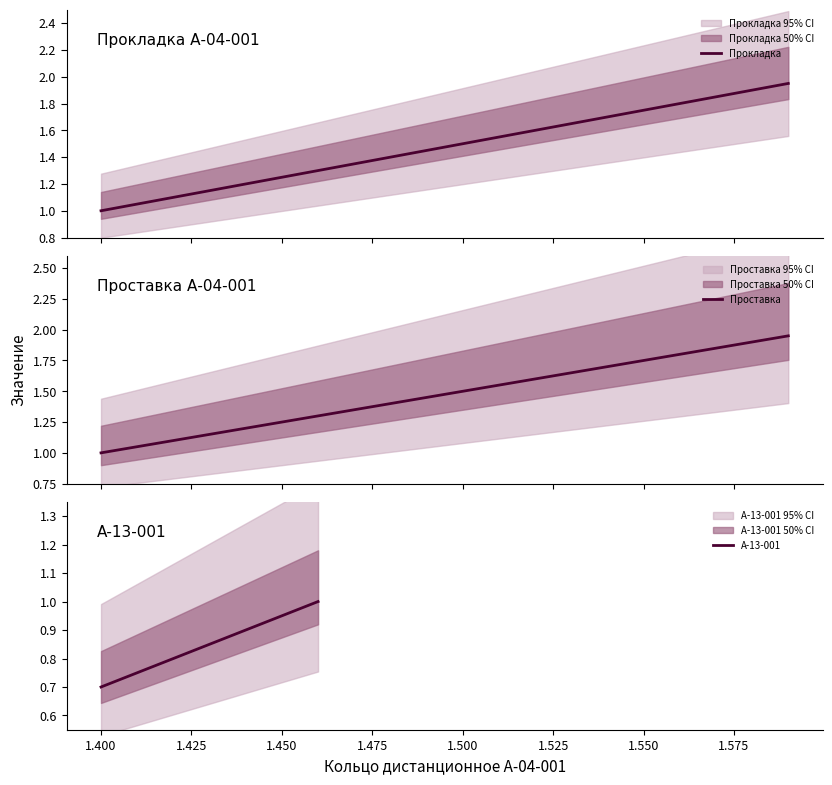

What is the lowest value of the Проставка series?

1.0